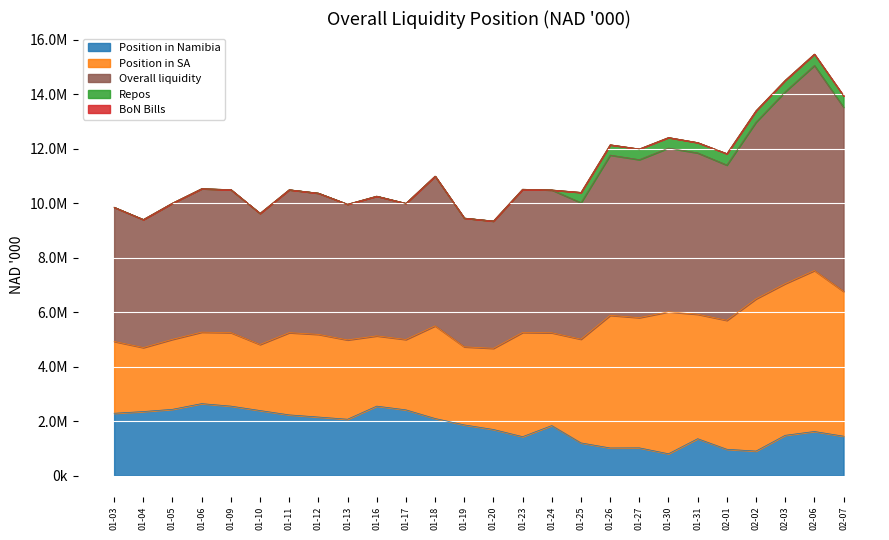

What is the difference between the maximum and minimum values in the Position in Namibia series?

1841266.9